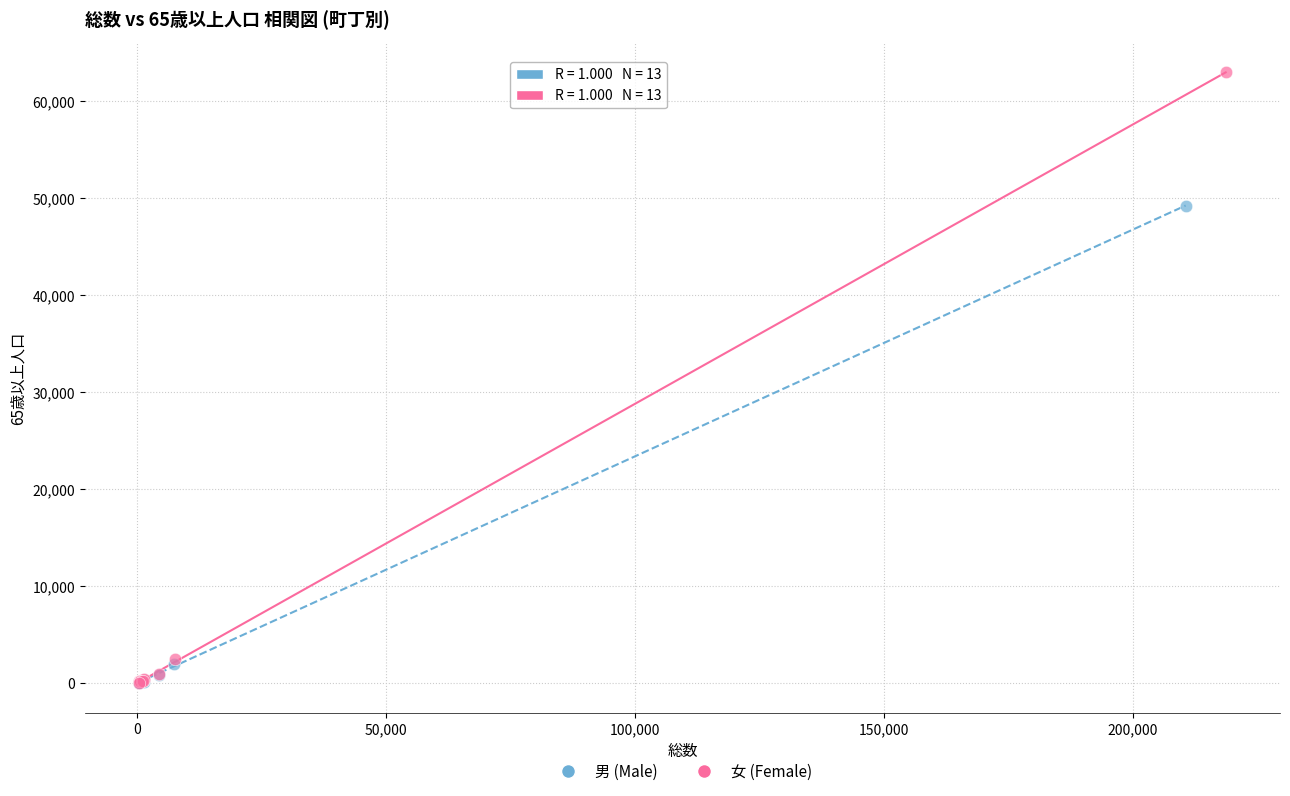

Which series reaches the maximum Y coordinate?

女 (Female)